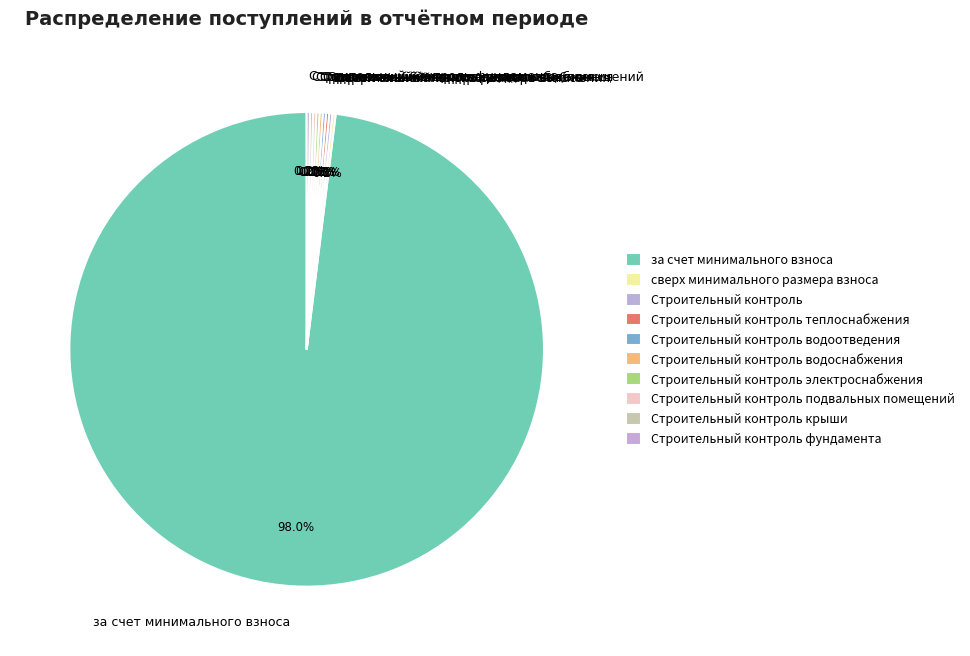

Which slice is the largest?

за счет минимального взноса